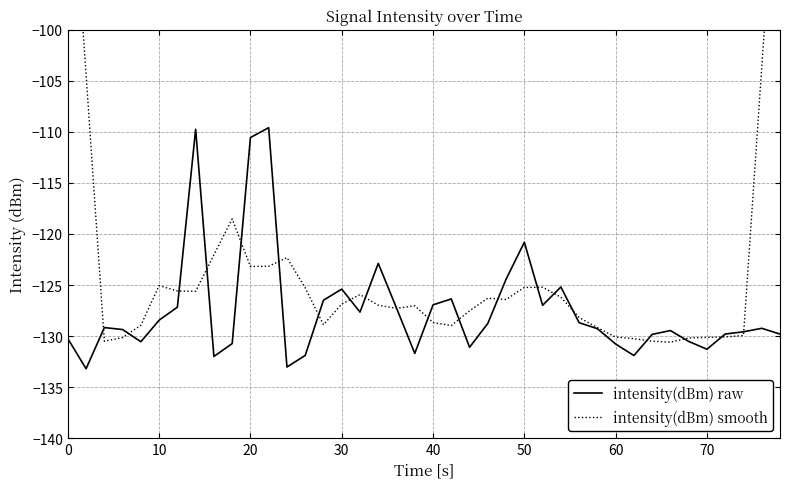

What is the minimum value for intensity(dBm) raw?

-133.2